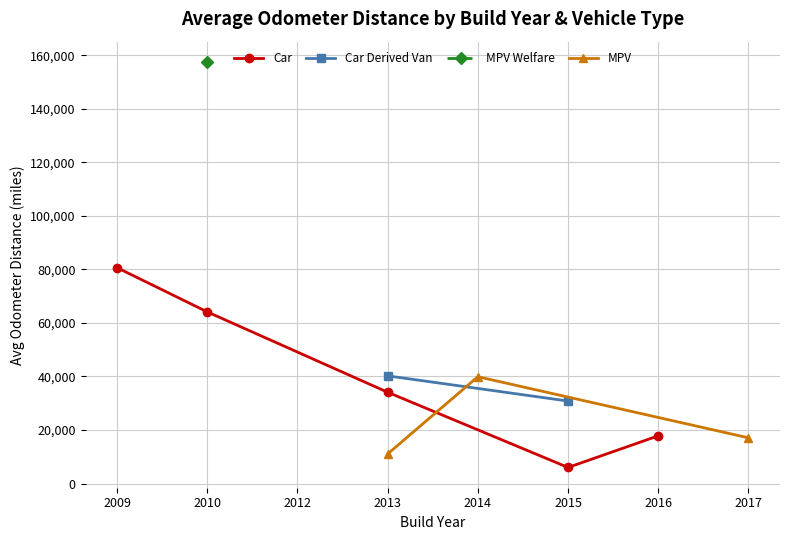

Between 2009 and 2011, which series saw the biggest shift?

MPV Welfare